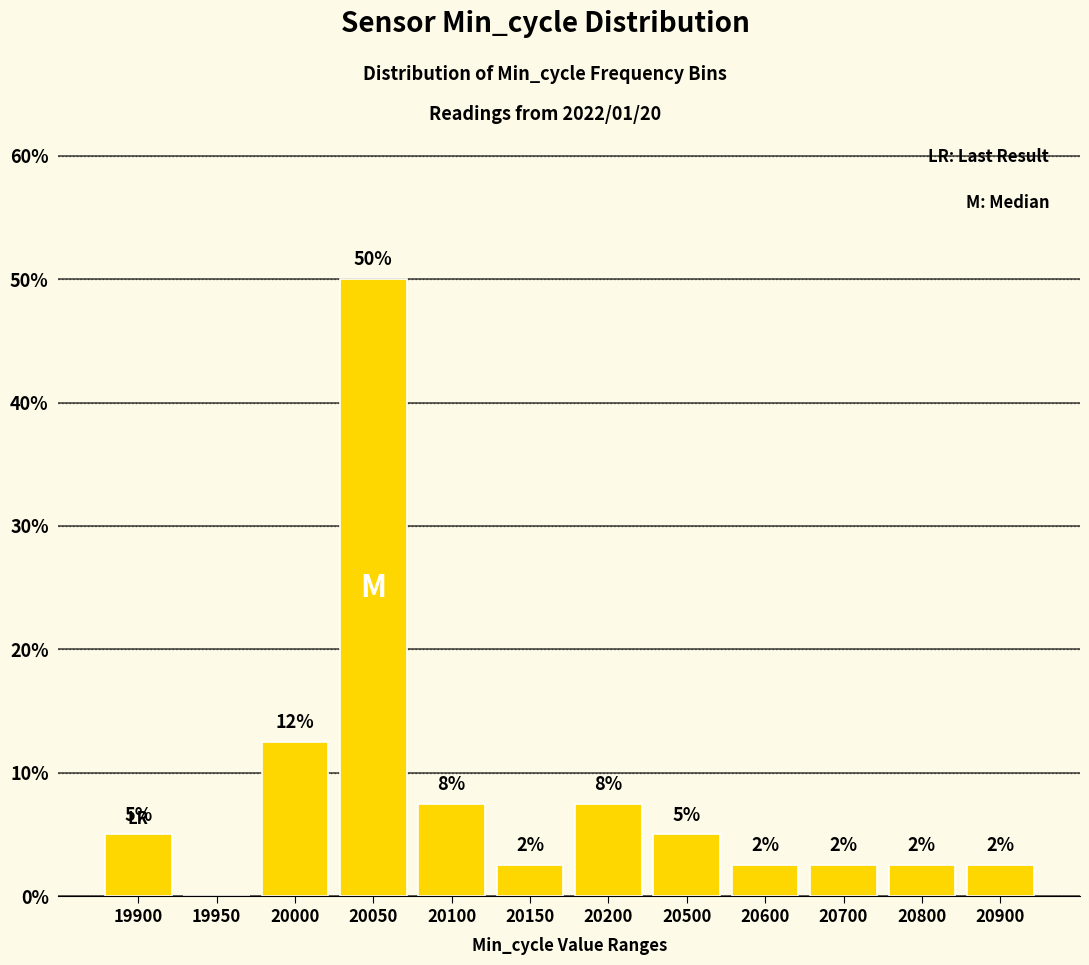

List the labels in order of value, smallest first.

19950, 20150, 20600, 20700, 20800, 20900, 19900, 20500, 20100, 20200, 20000, 20050